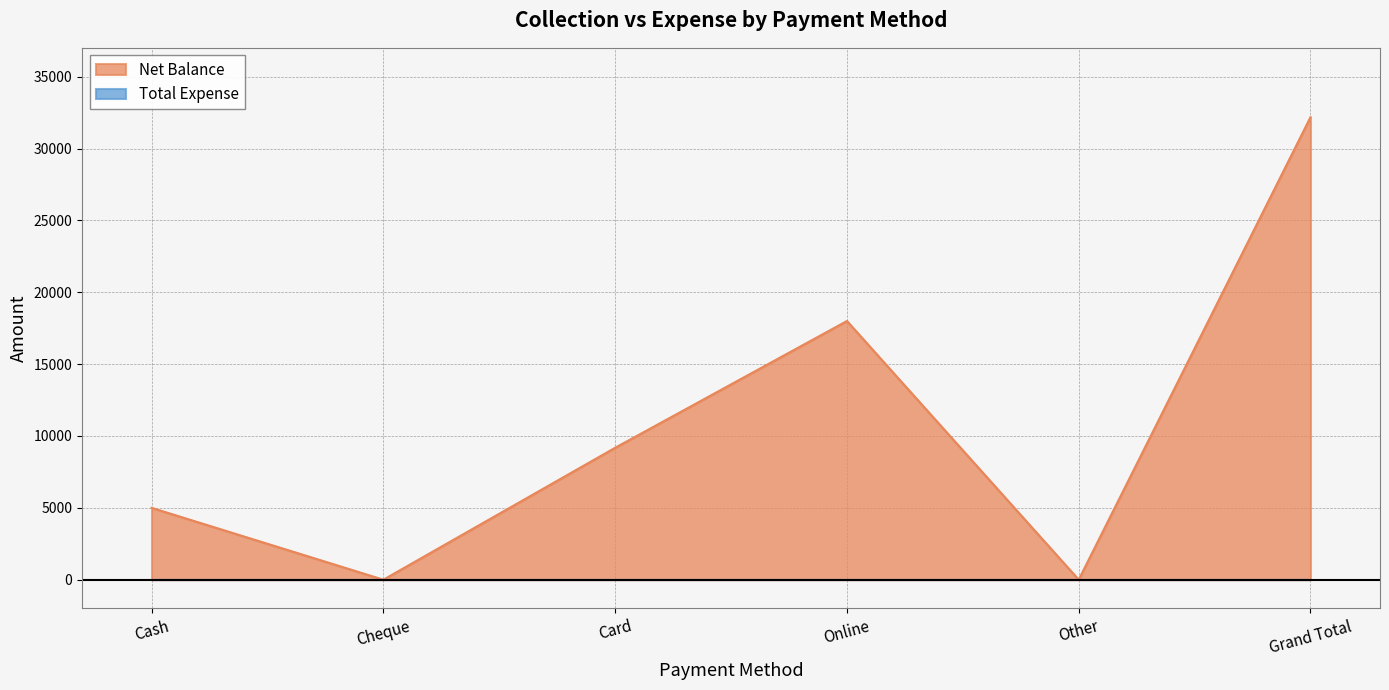

How many positive values are there?

4